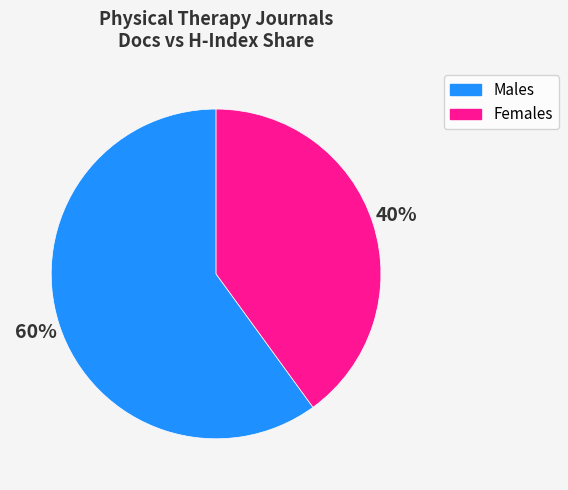

To the nearest percent, what is the difference between the largest and smallest slice percentages?

20%